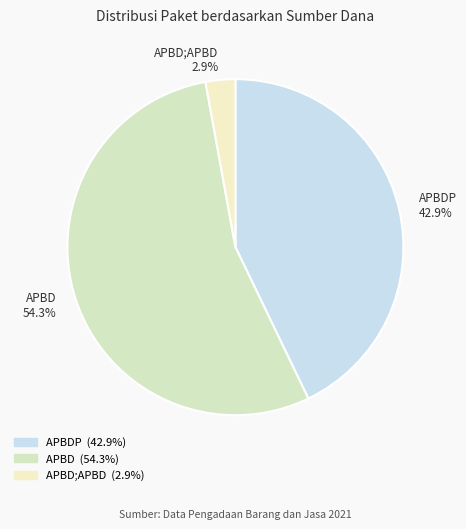

Between APBDP 42.9% and APBD;APBD 2.9%, which is larger?

APBDP 42.9%